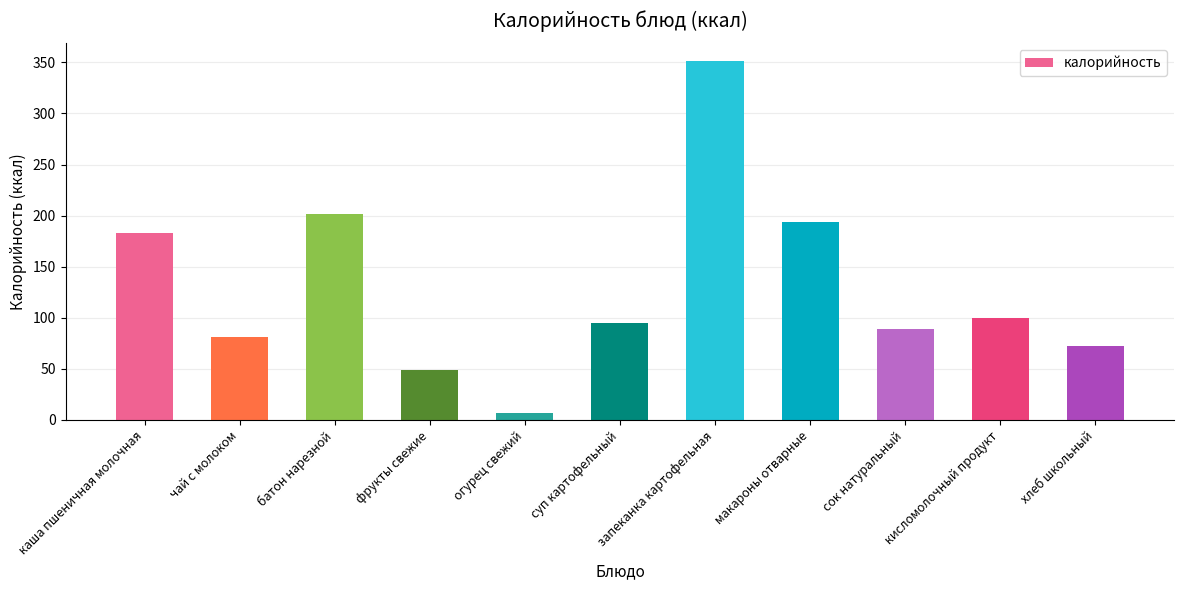

Count the number of categories in the chart.

11